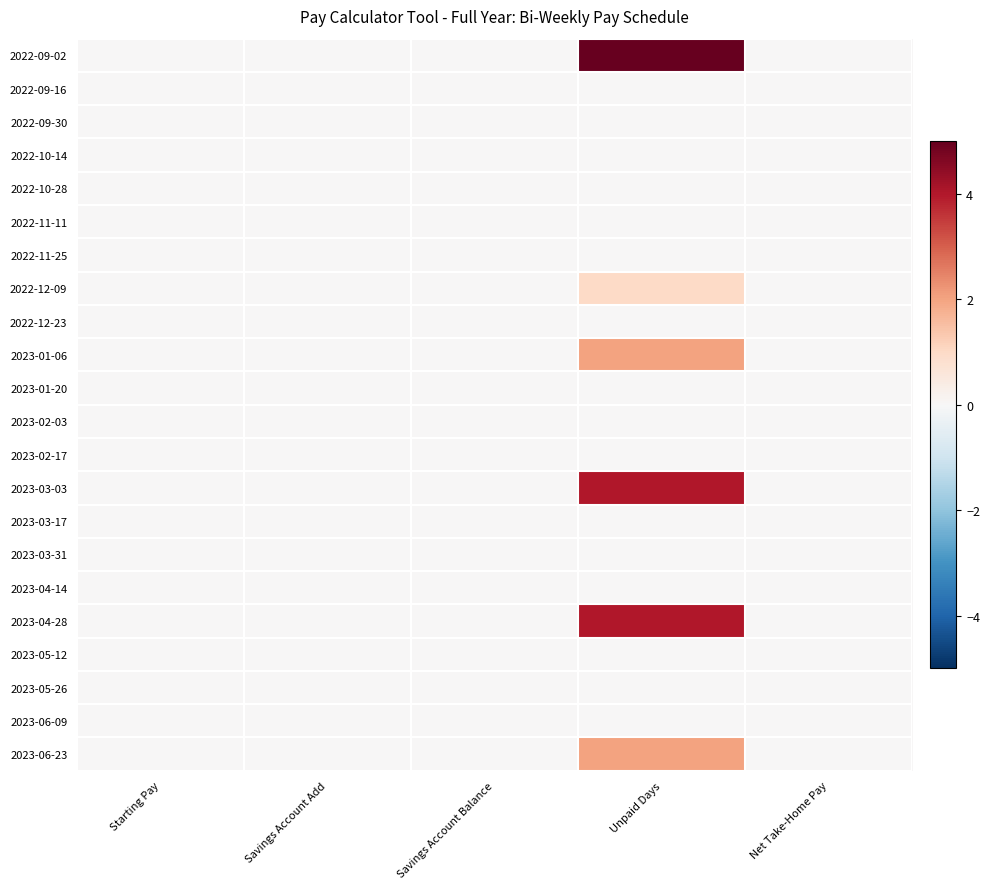

Reading left to right, list all the values displayed in this chart.

2022-09-02: Starting Pay=0	Savings Account Add=0	Savings Account Balance=0	Unpaid Days=5	Net Take-Home Pay=0
2022-09-16: Starting Pay=0	Savings Account Add=0	Savings Account Balance=0	Unpaid Days=0	Net Take-Home Pay=0
2022-09-30: Starting Pay=0	Savings Account Add=0	Savings Account Balance=0	Unpaid Days=0	Net Take-Home Pay=0
2022-10-14: Starting Pay=0	Savings Account Add=0	Savings Account Balance=0	Unpaid Days=0	Net Take-Home Pay=0
2022-10-28: Starting Pay=0	Savings Account Add=0	Savings Account Balance=0	Unpaid Days=0	Net Take-Home Pay=0
2022-11-11: Starting Pay=0	Savings Account Add=0	Savings Account Balance=0	Unpaid Days=0	Net Take-Home Pay=0
2022-11-25: Starting Pay=0	Savings Account Add=0	Savings Account Balance=0	Unpaid Days=0	Net Take-Home Pay=0
2022-12-09: Starting Pay=0	Savings Account Add=0	Savings Account Balance=0	Unpaid Days=1	Net Take-Home Pay=0
2022-12-23: Starting Pay=0	Savings Account Add=0	Savings Account Balance=0	Unpaid Days=0	Net Take-Home Pay=0
2023-01-06: Starting Pay=0	Savings Account Add=0	Savings Account Balance=0	Unpaid Days=2	Net Take-Home Pay=0
2023-01-20: Starting Pay=0	Savings Account Add=0	Savings Account Balance=0	Unpaid Days=0	Net Take-Home Pay=0
2023-02-03: Starting Pay=0	Savings Account Add=0	Savings Account Balance=0	Unpaid Days=0	Net Take-Home Pay=0
2023-02-17: Starting Pay=0	Savings Account Add=0	Savings Account Balance=0	Unpaid Days=0	Net Take-Home Pay=0
2023-03-03: Starting Pay=0	Savings Account Add=0	Savings Account Balance=0	Unpaid Days=4	Net Take-Home Pay=0
2023-03-17: Starting Pay=0	Savings Account Add=0	Savings Account Balance=0	Unpaid Days=0	Net Take-Home Pay=0
2023-03-31: Starting Pay=0	Savings Account Add=0	Savings Account Balance=0	Unpaid Days=0	Net Take-Home Pay=0
2023-04-14: Starting Pay=0	Savings Account Add=0	Savings Account Balance=0	Unpaid Days=0	Net Take-Home Pay=0
2023-04-28: Starting Pay=0	Savings Account Add=0	Savings Account Balance=0	Unpaid Days=4	Net Take-Home Pay=0
2023-05-12: Starting Pay=0	Savings Account Add=0	Savings Account Balance=0	Unpaid Days=0	Net Take-Home Pay=0
2023-05-26: Starting Pay=0	Savings Account Add=0	Savings Account Balance=0	Unpaid Days=0	Net Take-Home Pay=0
2023-06-09: Starting Pay=0	Savings Account Add=0	Savings Account Balance=0	Unpaid Days=0	Net Take-Home Pay=0
2023-06-23: Starting Pay=0	Savings Account Add=0	Savings Account Balance=0	Unpaid Days=2	Net Take-Home Pay=0